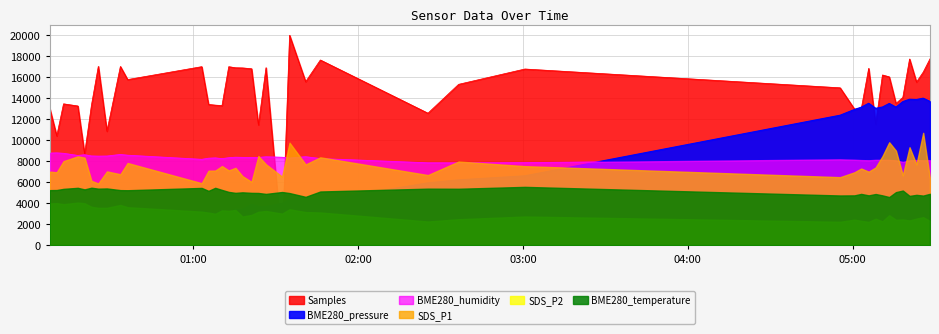

Where is Samples nearest to the value 10000?

2022/02/11 00:10:14